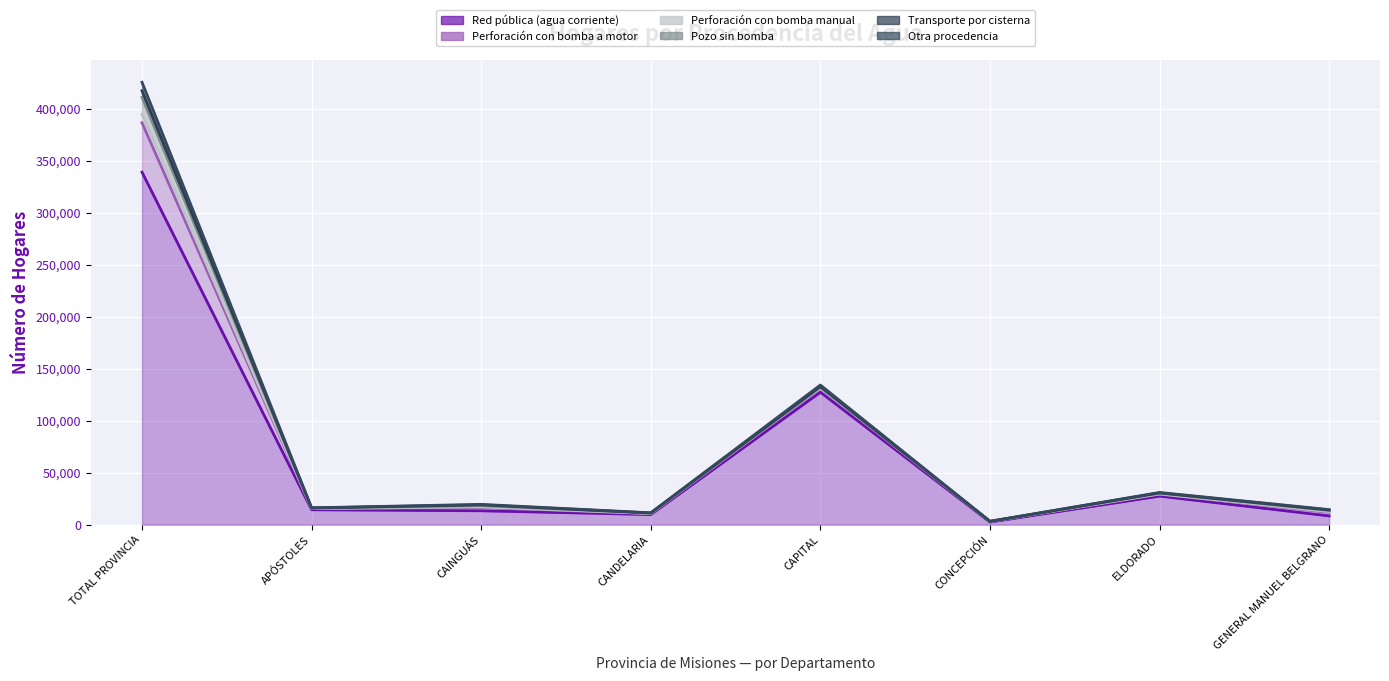

How many distinct data groups are displayed?

6